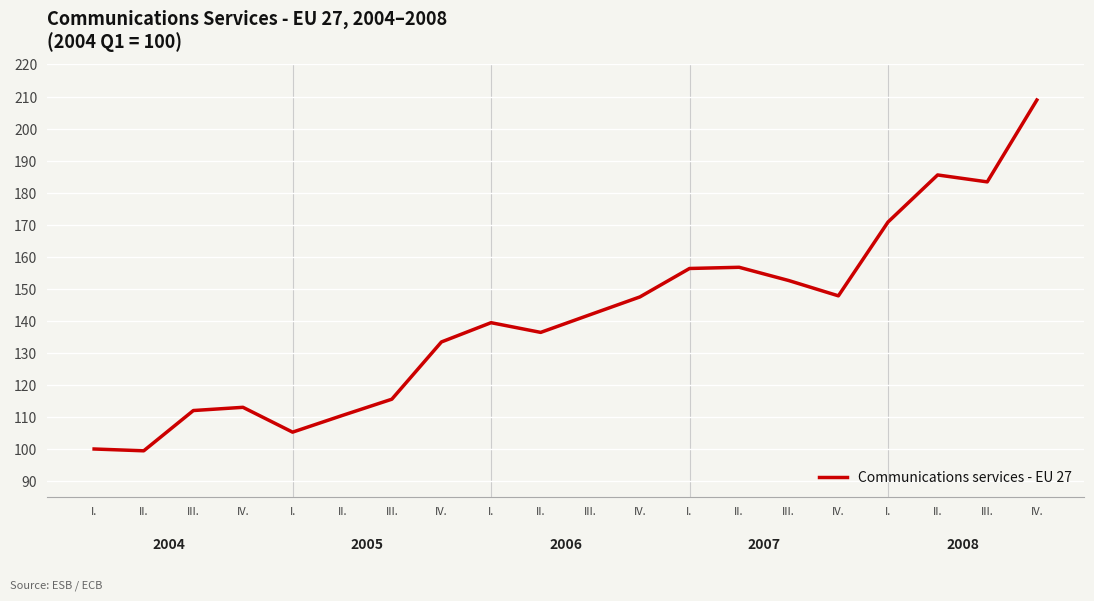

What is the change in value from III. to III.?

+3.5